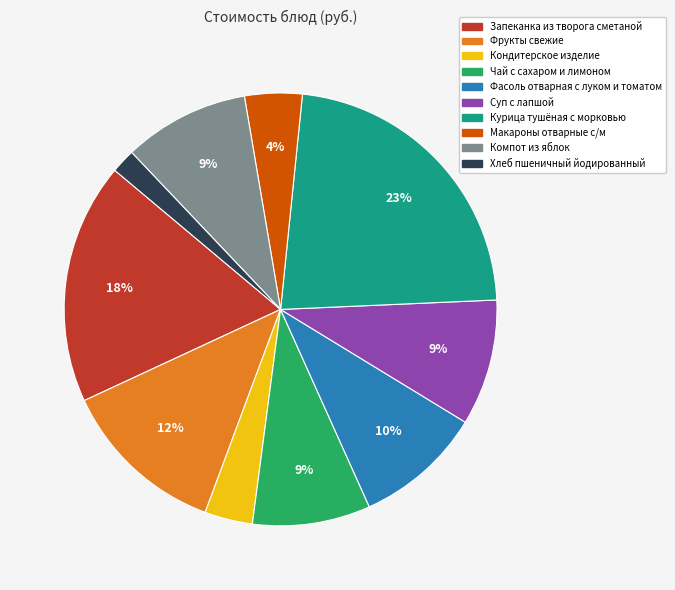

Is the sum of Курица тушёная с морковью and Суп с лапшой greater than half?

No